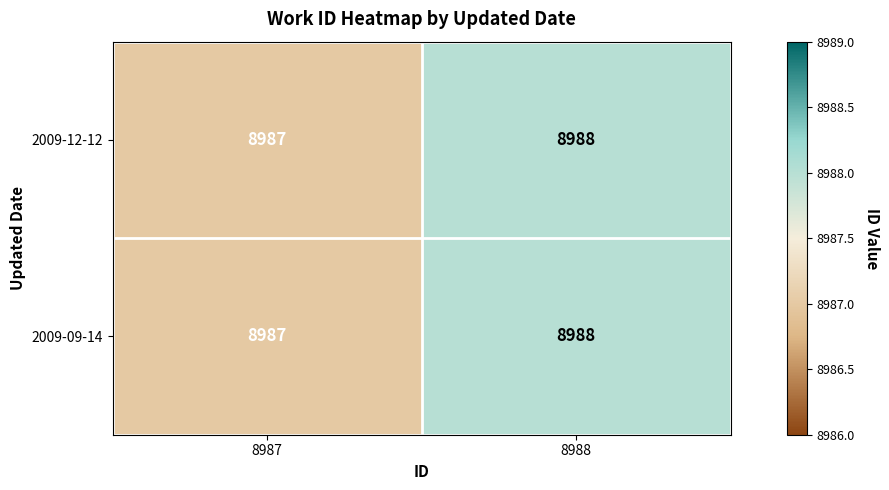

True or false: 2009-09-14 has a value of 15276 at 8987.

False